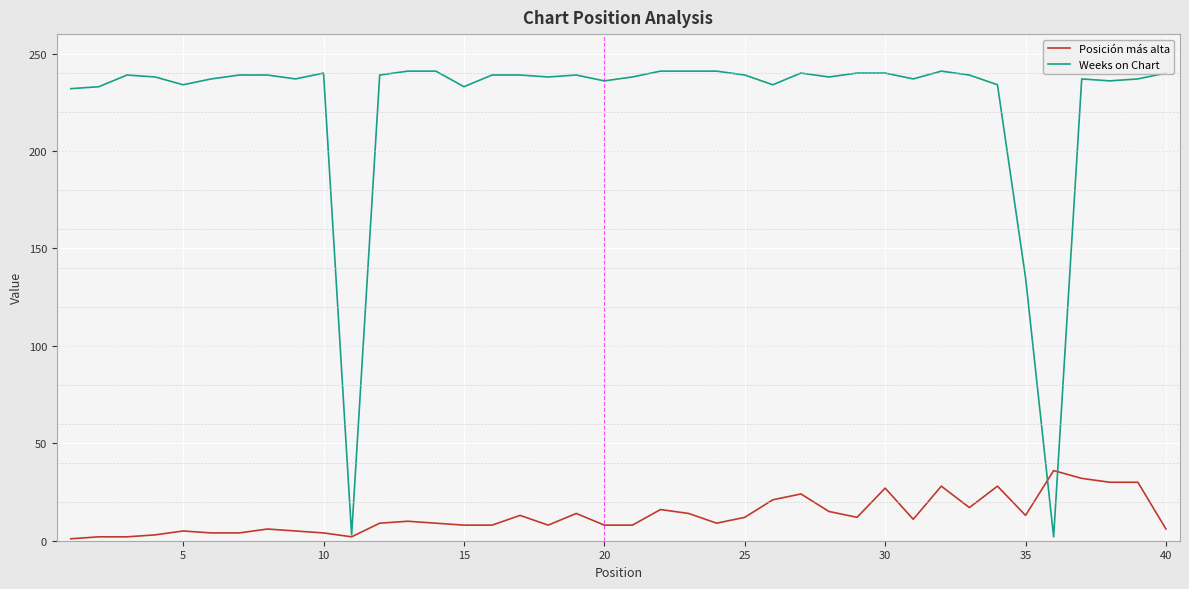

Count the number of categories in the chart.

40